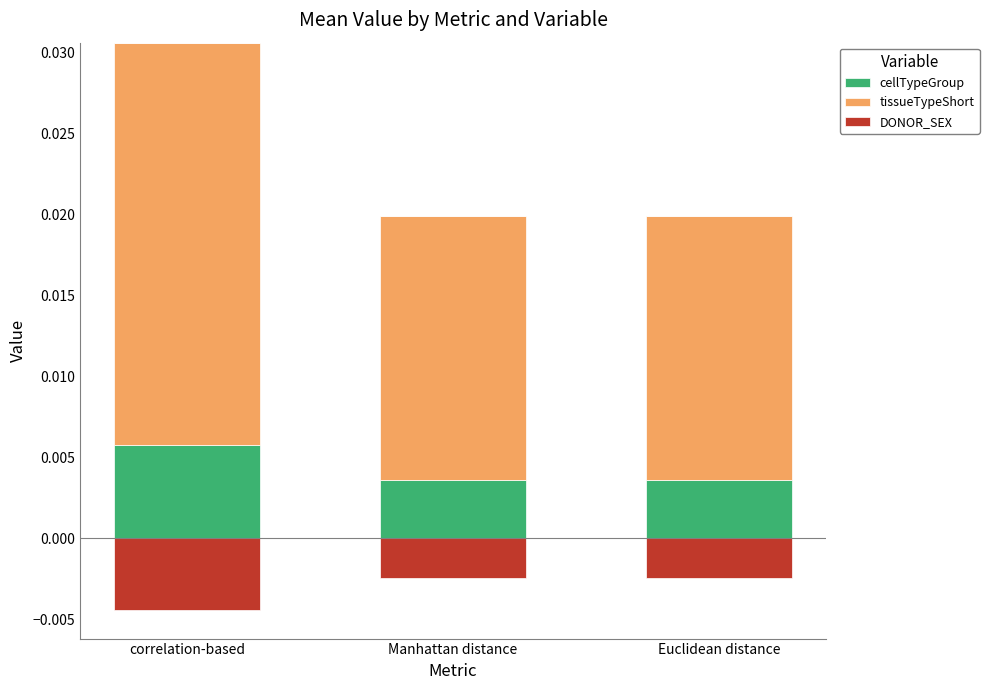

Which series changed the most between correlation-based and Euclidean distance?

tissueTypeShort